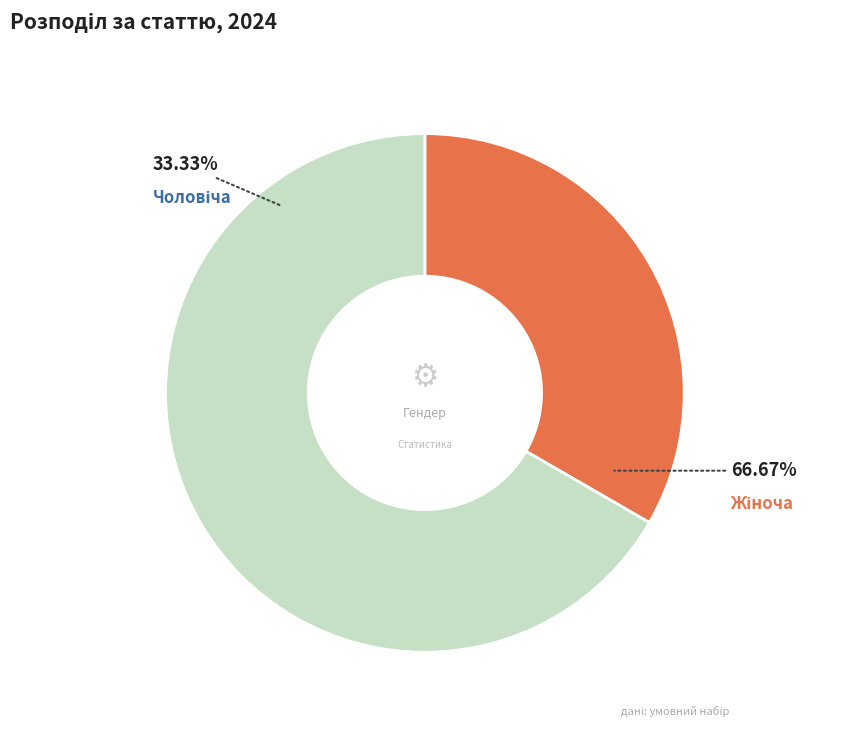

Between Чоловіча and Жіноча, which is larger?

Жіноча